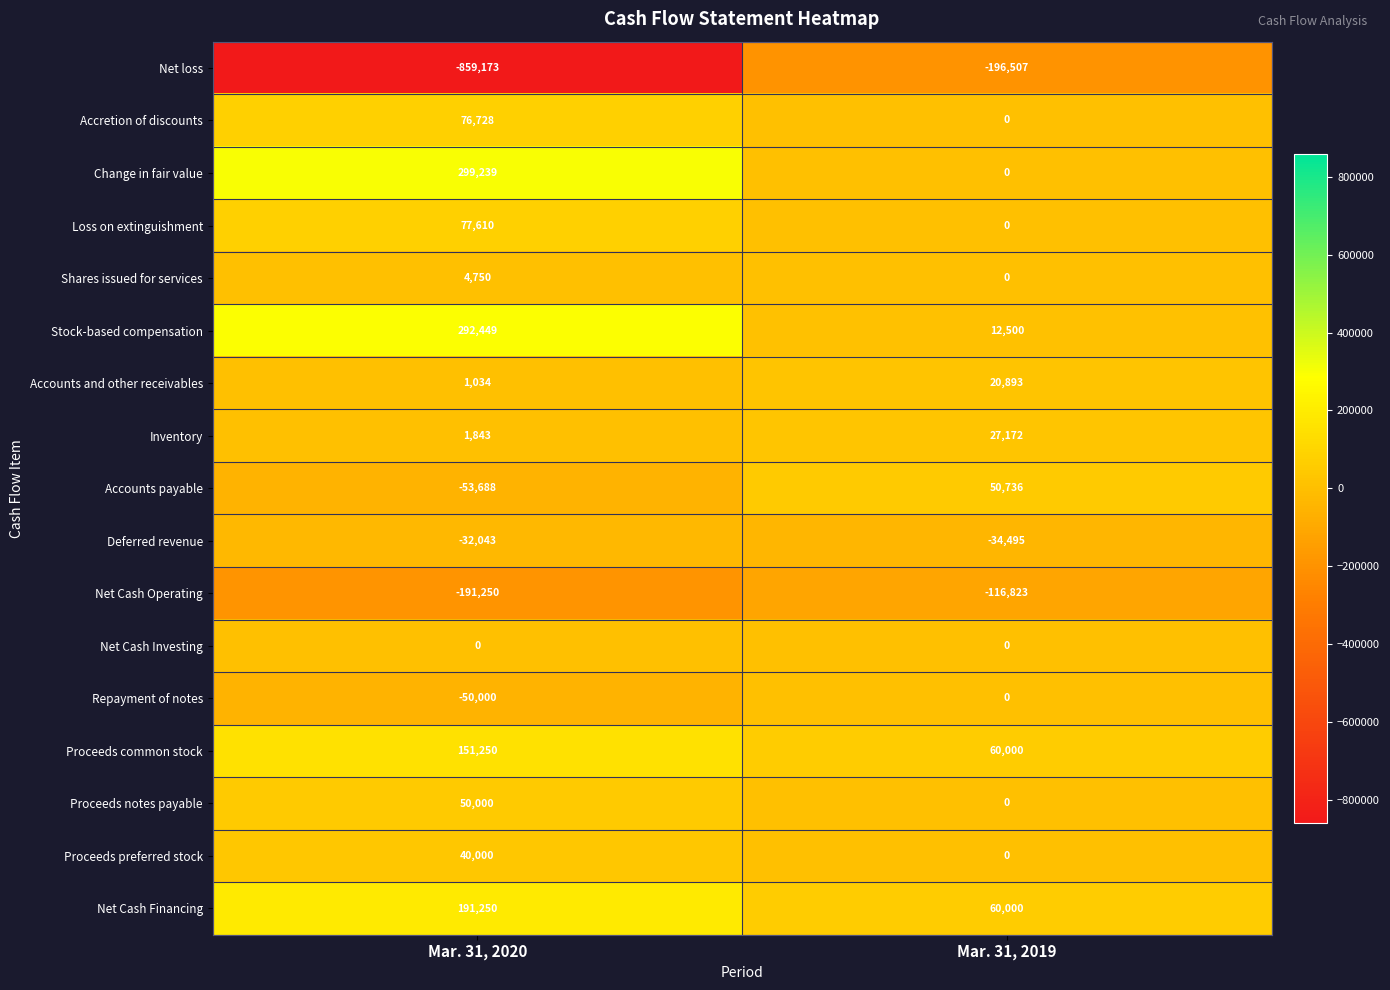

Between Mar. 31, 2020 and Mar. 31, 2019, which series saw the biggest shift?

Net loss